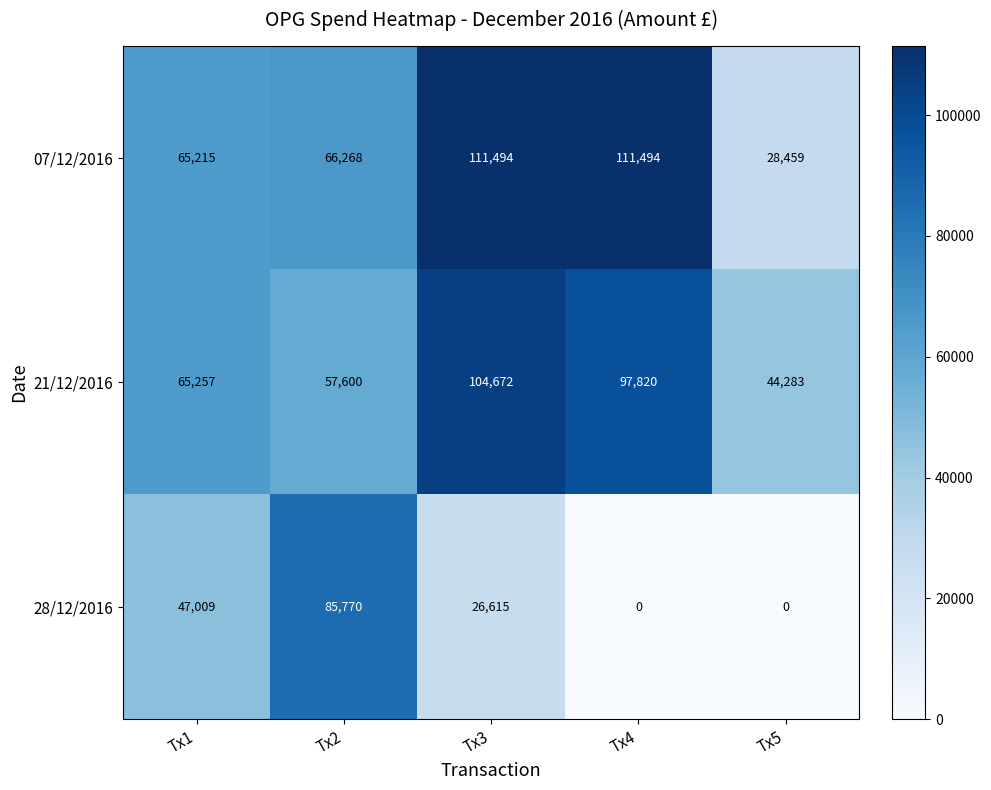

Which series has the largest total across all categories?

07/12/2016